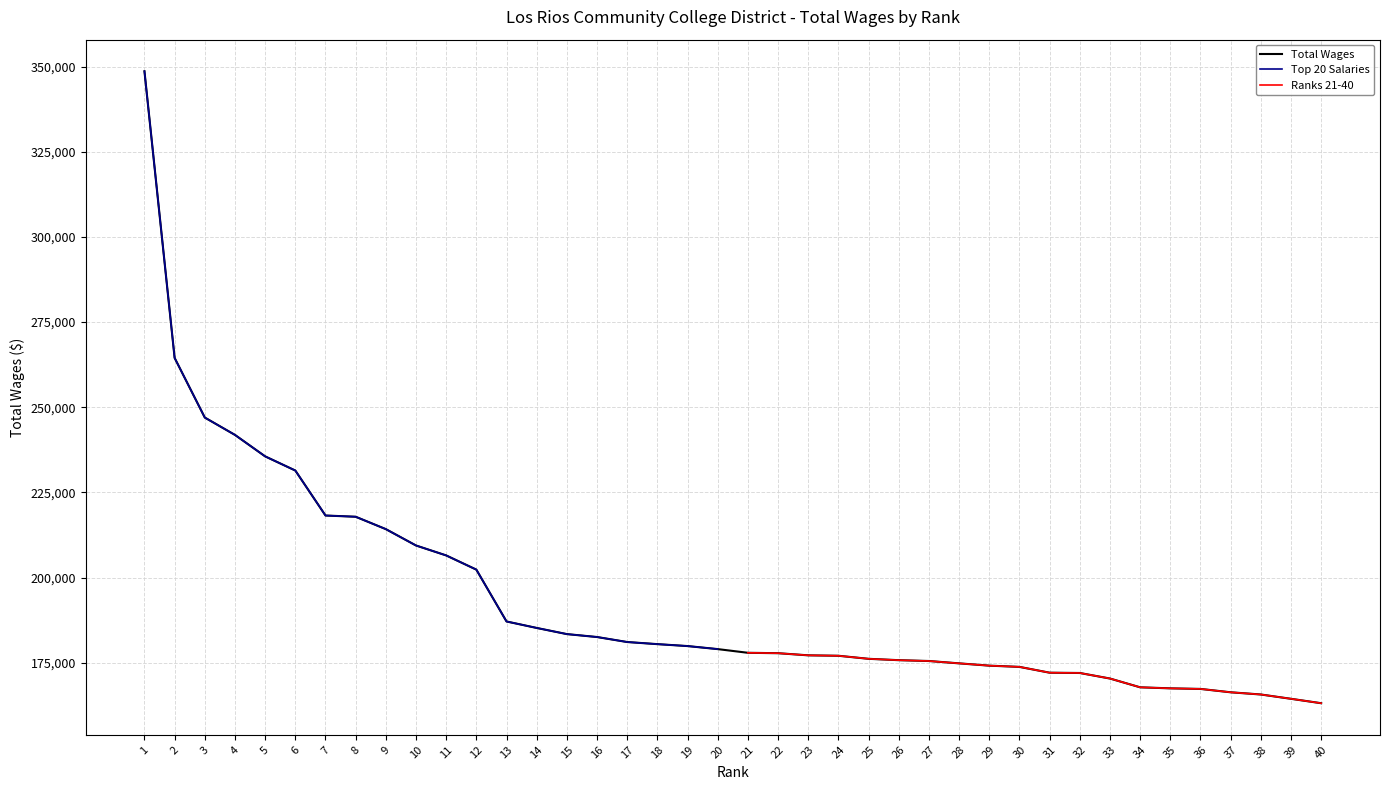

What is the maximum value for Top 20 Salaries?

348605